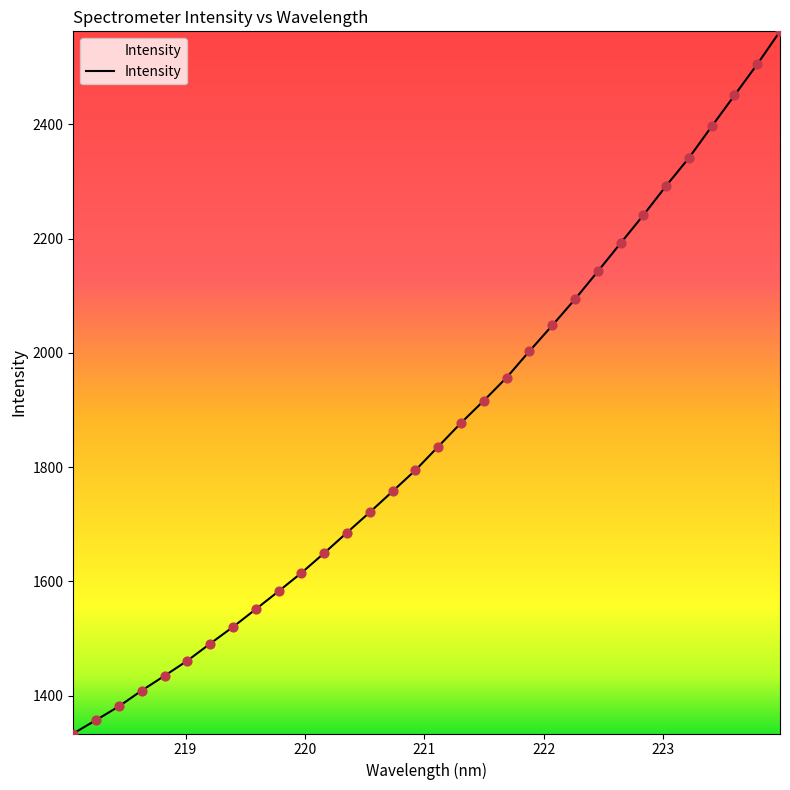

What is the difference between the maximum and minimum values?

1228.6